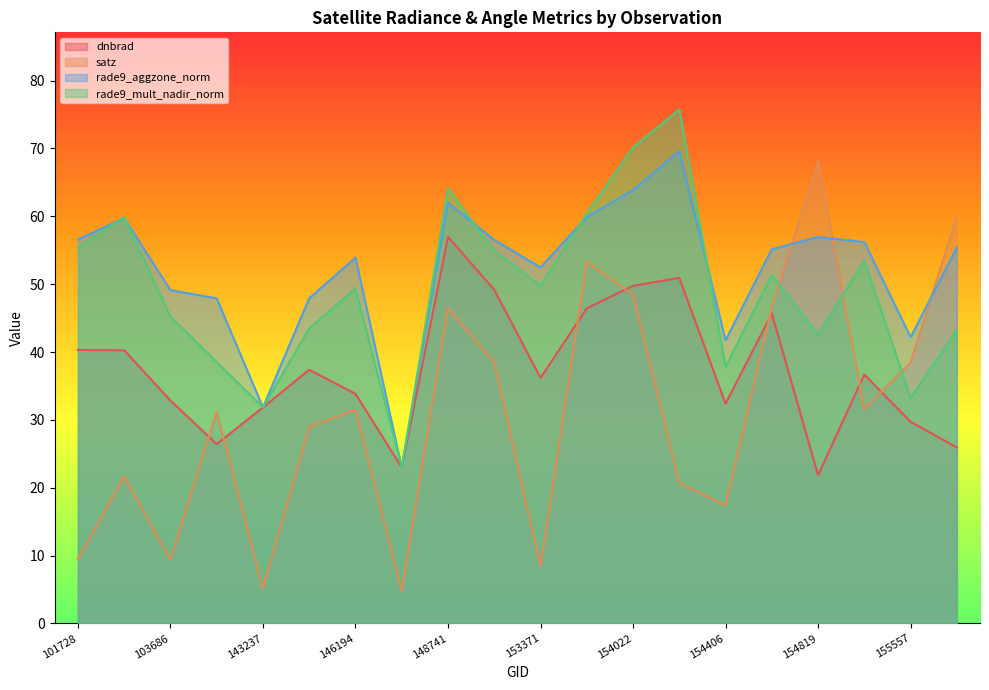

Rank the series by their maximum value, from highest to lowest.

rade9_mult_nadir_norm, rade9_aggzone_norm, satz, dnbrad